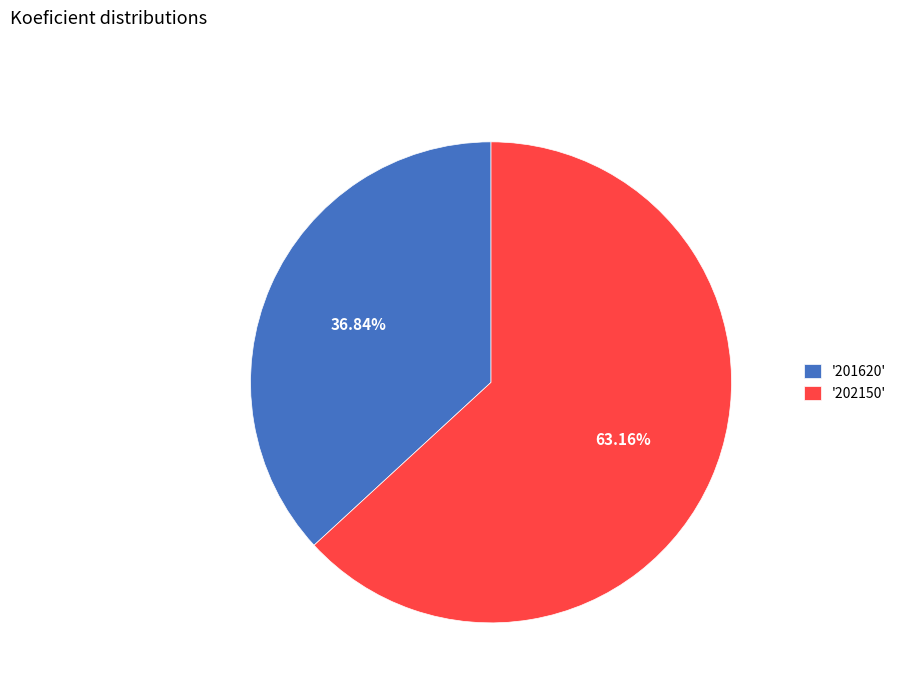

Between '201620' and '202150', which is larger?

'202150'